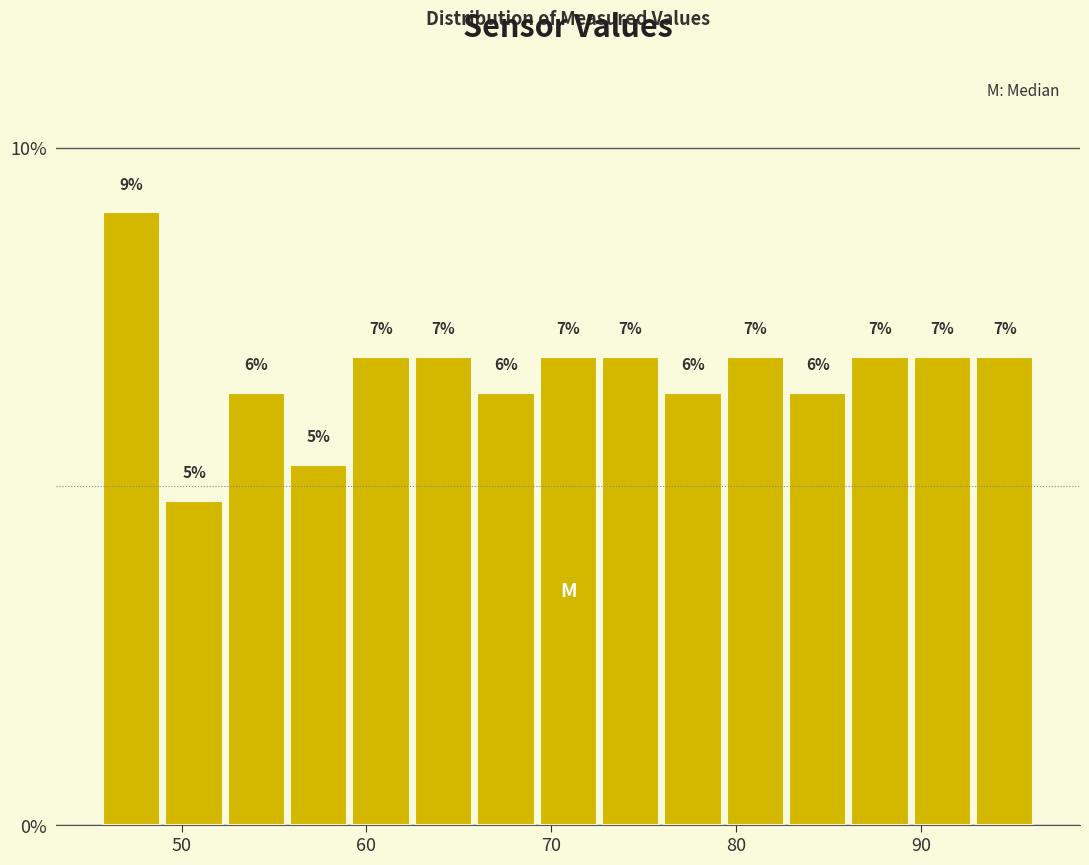

Around what value on the x-axis is the tallest bar? Give the approximate position of its centre, as read against the axis.

47